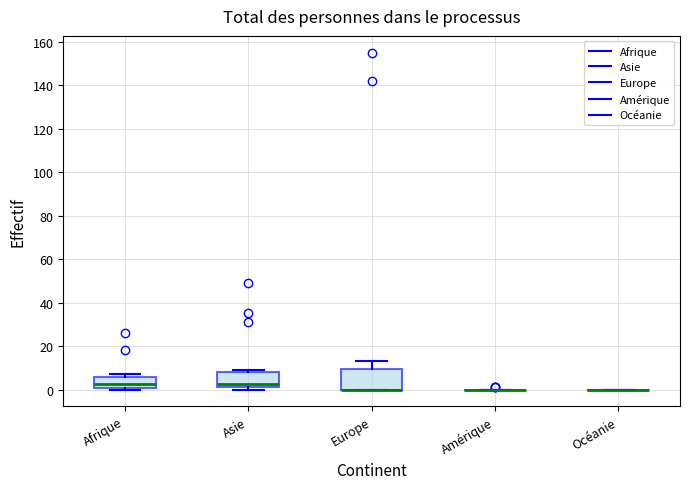

Reading left to right, read every box against the y-axis: the position of its median line, the range the box covers, and the ends of its whiskers. The values are not printed on the chart, so give them approximately, as read against the axis.

Afrique: median 2, box 0 to 6, whiskers 0 to 8
Asie: median 2 (just above the box's lower edge), box 2 to 8, whiskers 0 to 10
Europe: median 0 (drawn on the box's lower edge), box 0 to 10, whiskers 0 to 14
Amérique: box collapsed to a line at 0, whiskers 0 to 0
Océanie: box collapsed to a line at 0, whiskers 0 to 0